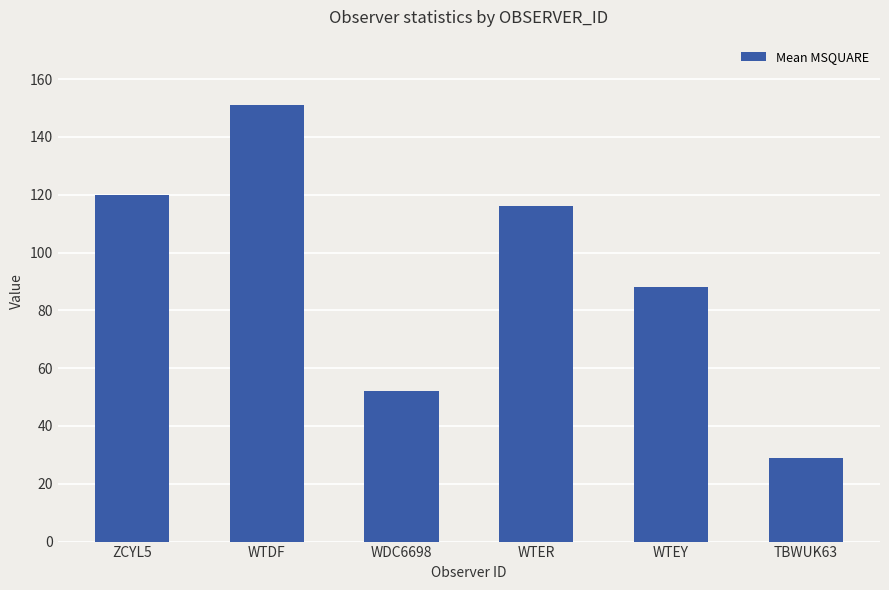

What is the sum of all values?

556